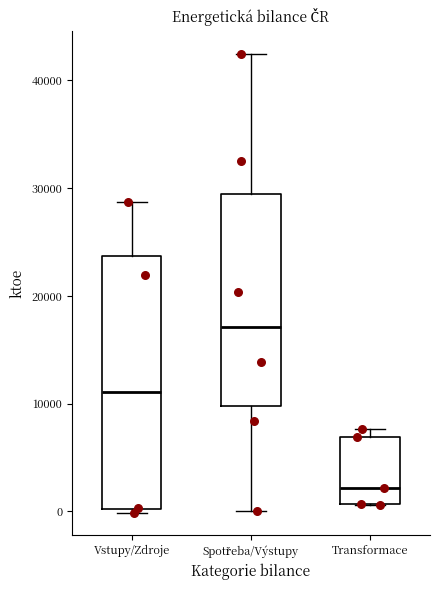

Which box's median line is the highest?

Spotřeba/Výstupy